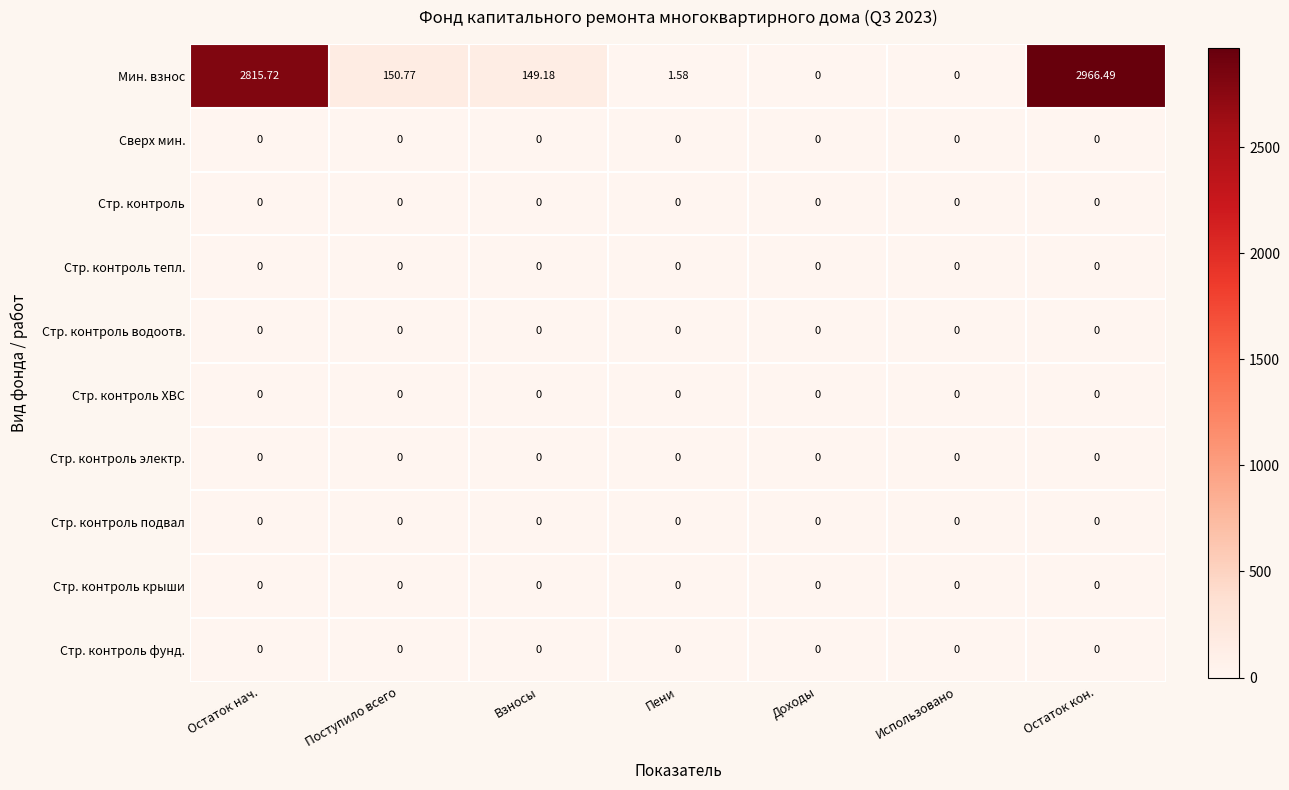

At which category is the sum across all series the highest?

Остаток кон.